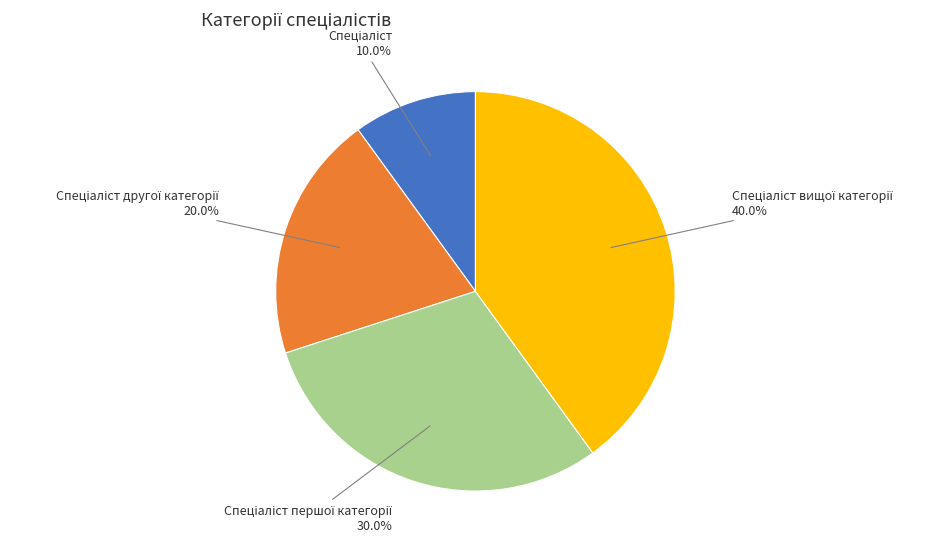

Does any single category account for the majority?

No